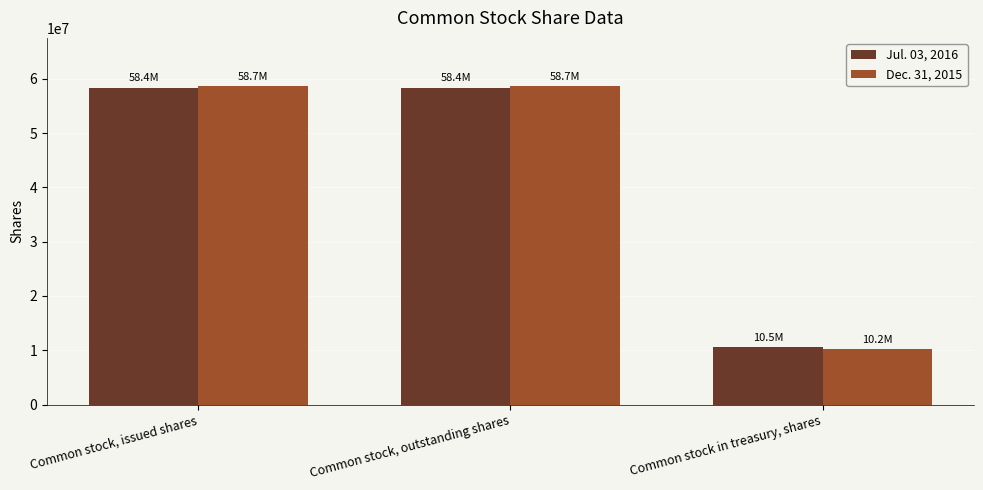

What is the label of the 1st bar from the left?

Common stock, issued shares